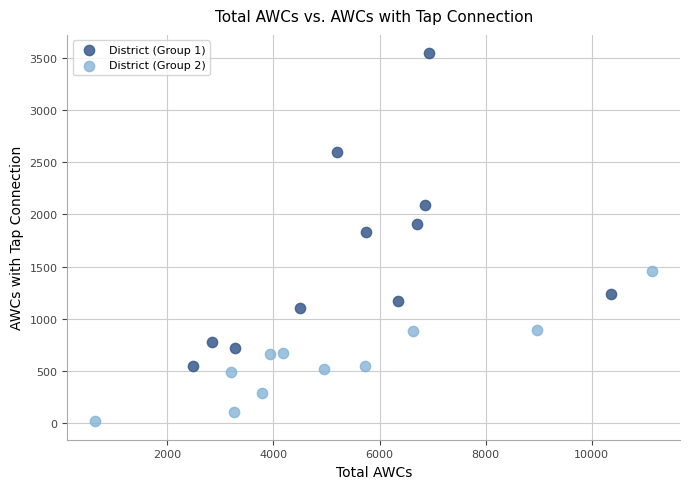

What are all the series names shown in the legend?

District (Group 1), District (Group 2)